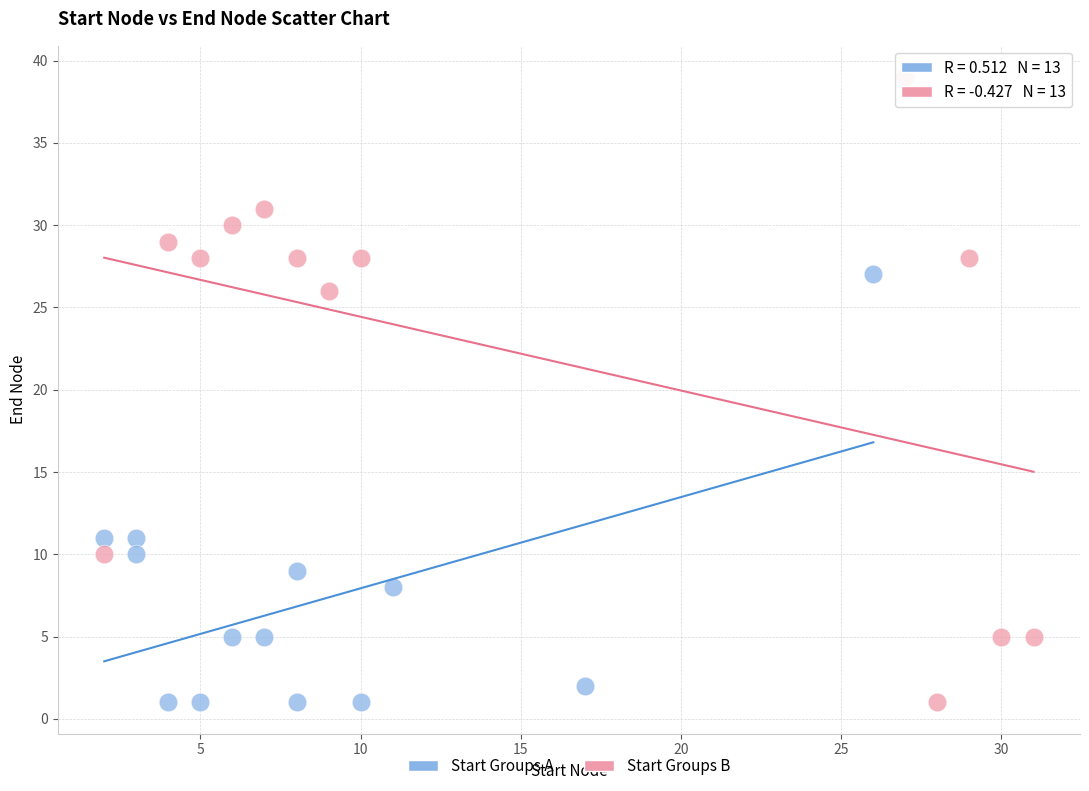

Which series reaches the maximum Y coordinate?

Start Groups B